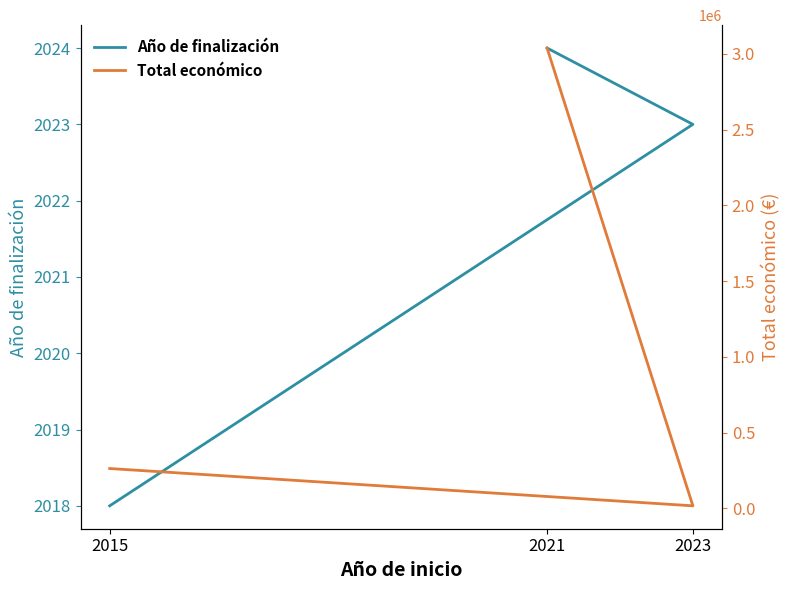

Reading left to right, what are all the values shown in this chart?

Año de finalización: 2015=2018	2023=2023	2021=2024
Total económico: 2015=263534	2023=17309	2021=3037758